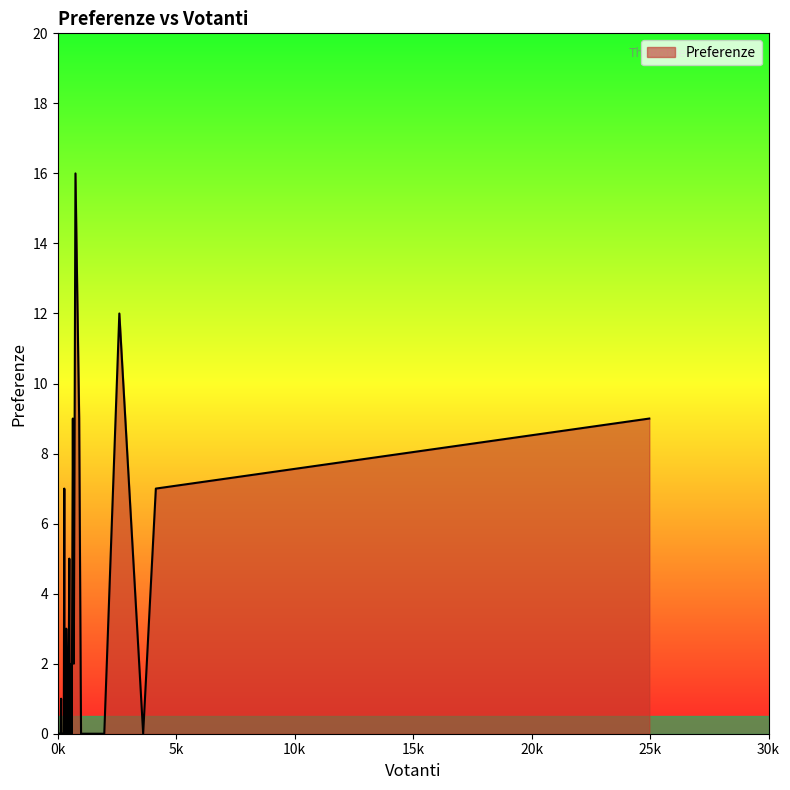

What is the maximum value shown in the chart?

16